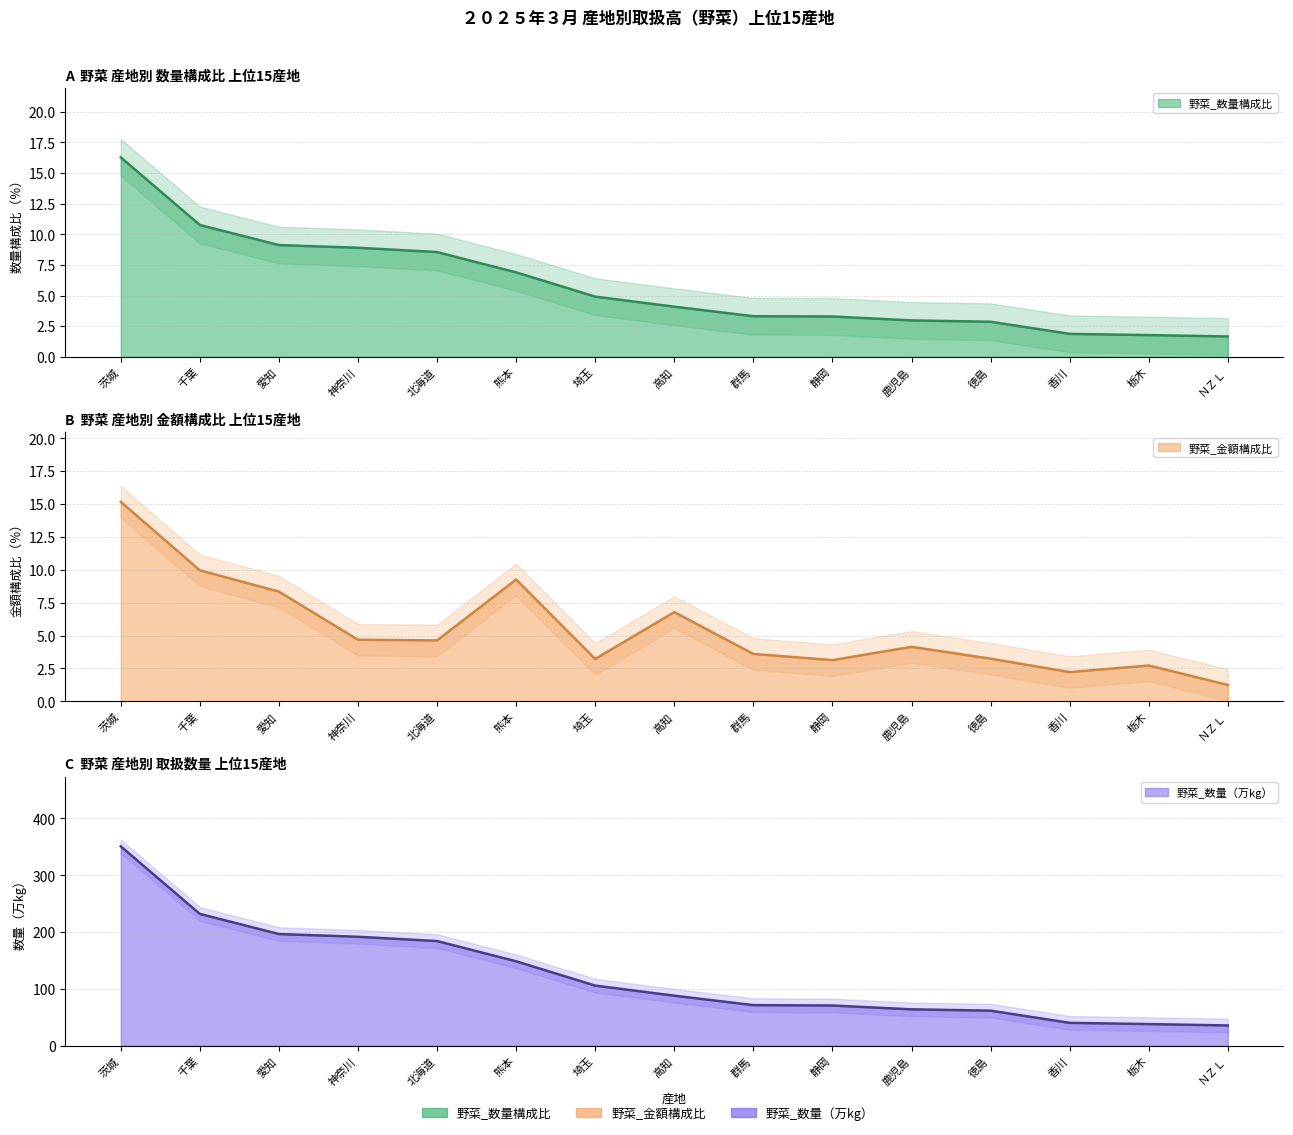

Where does the 野菜_数量_万kg series first go above 88?

茨城